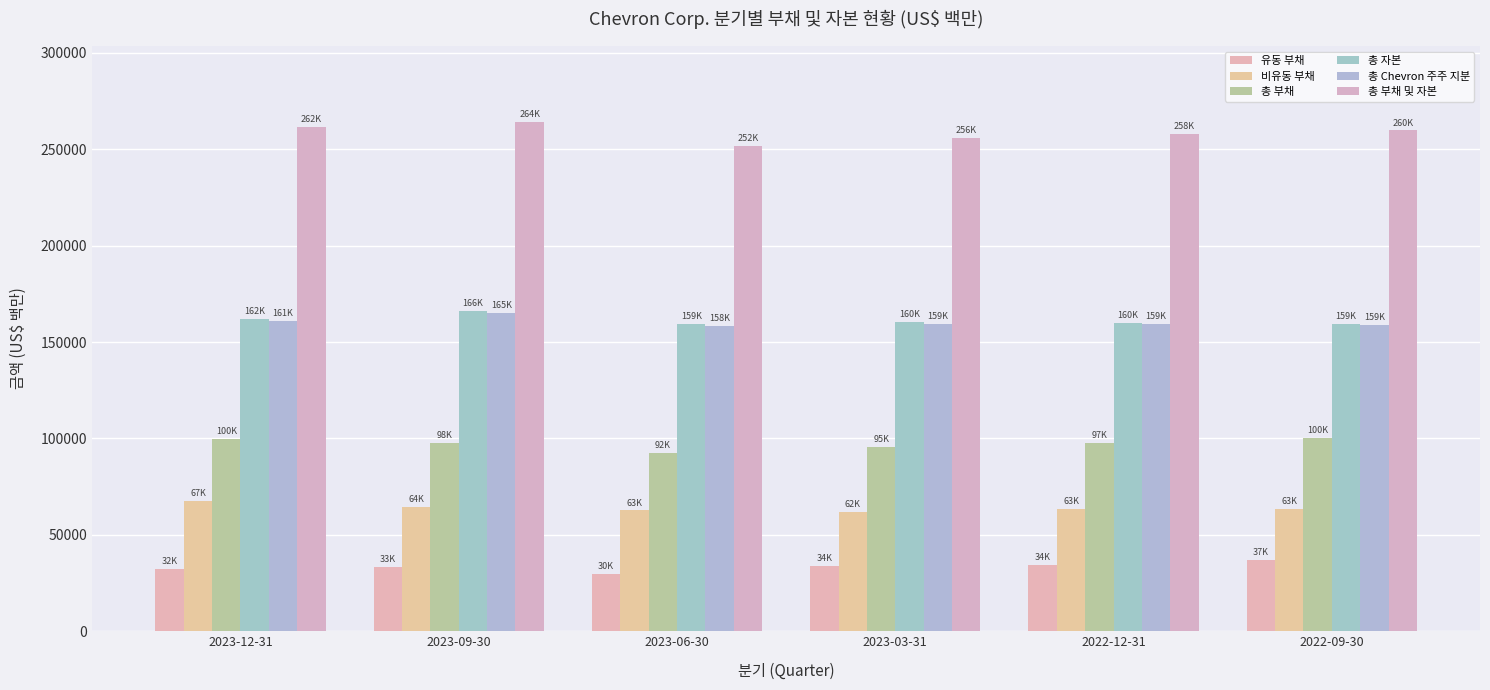

What is the smallest value displayed?

29847